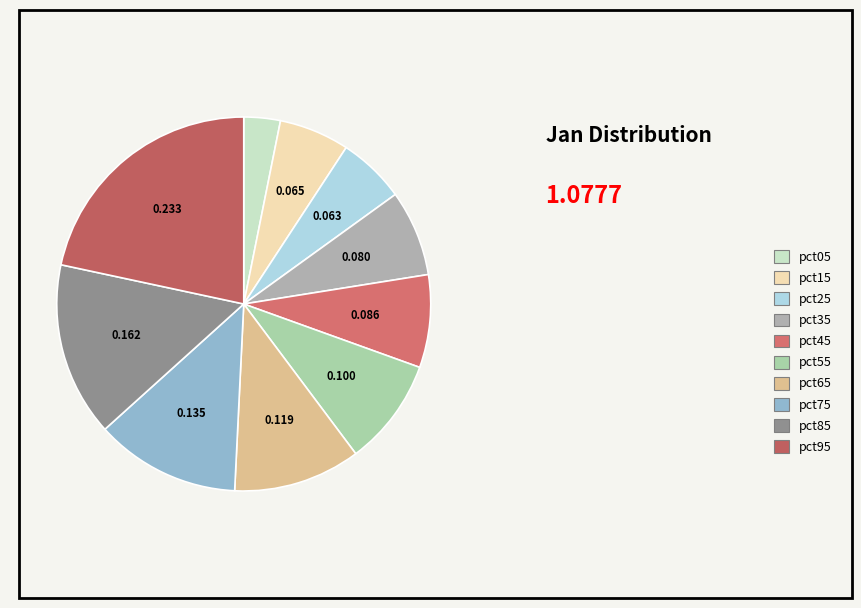

Count the number of slices in the pie.

10